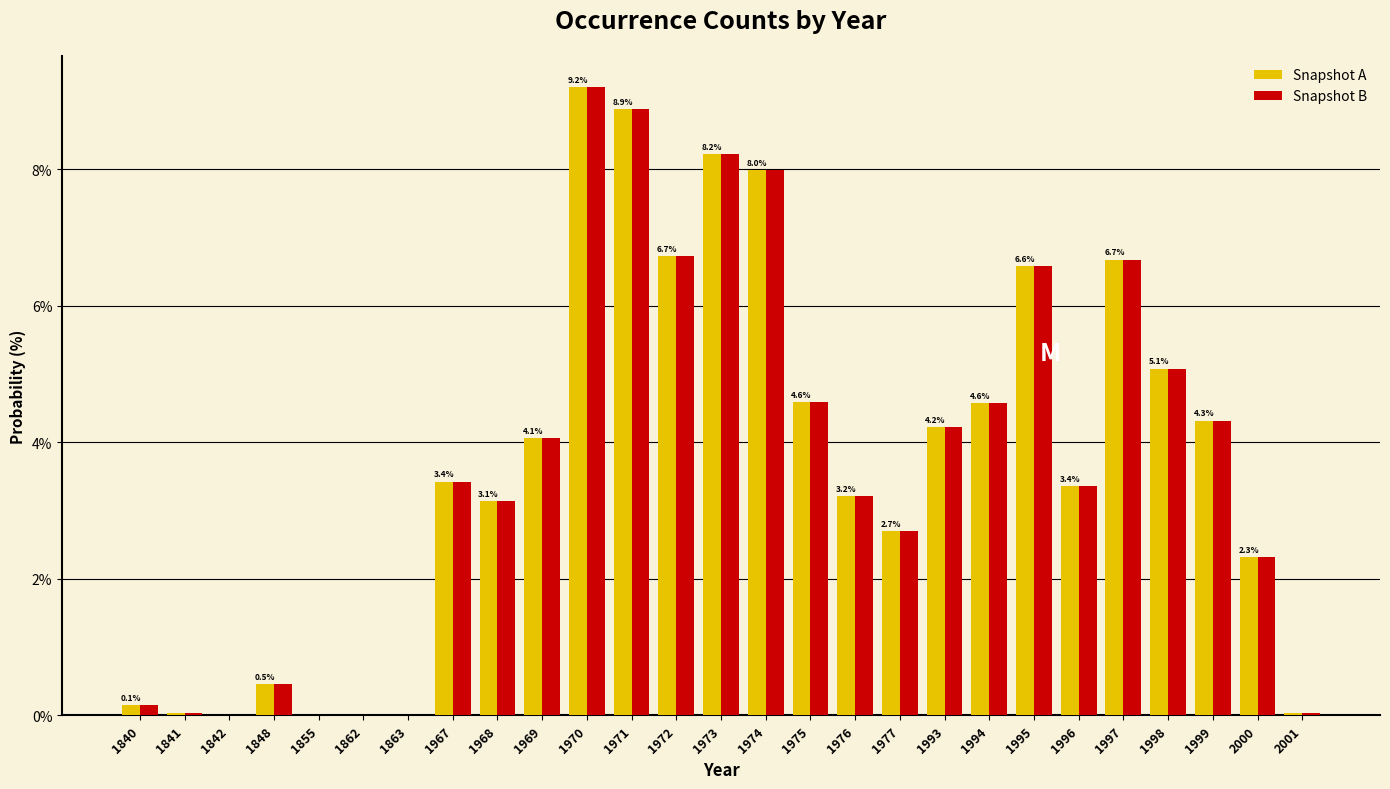

Where does the Snapshot A series first go above 3?

1967